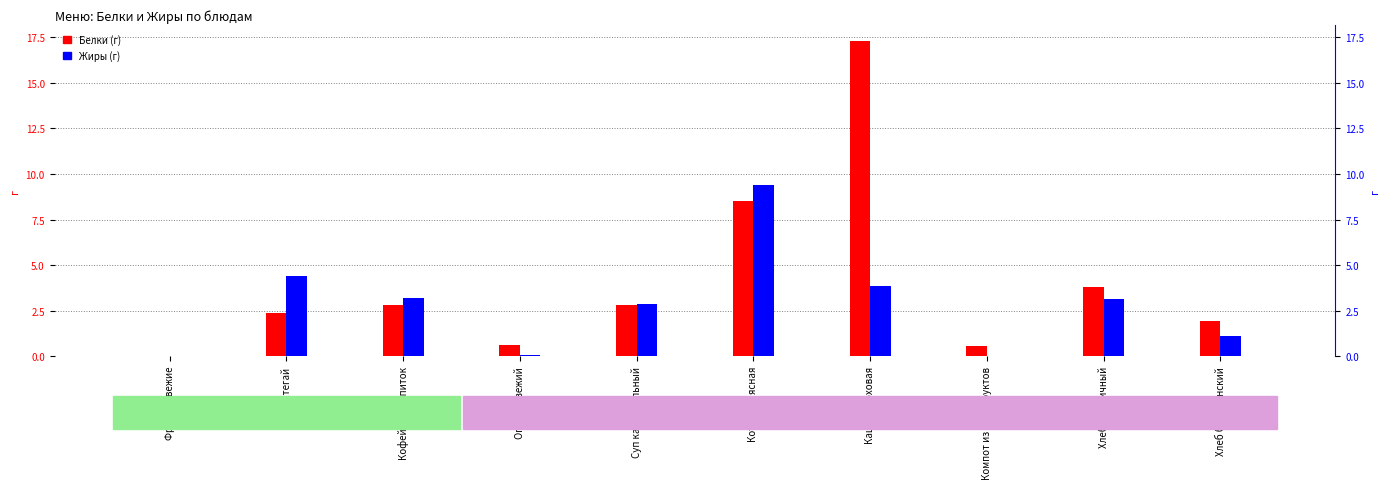

How many series are shown in this chart?

2